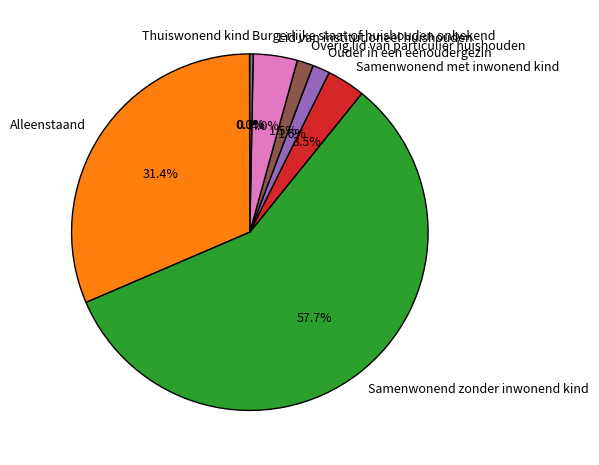

Which slice represents more than half of the pie?

Samenwonend zonder inwonend kind